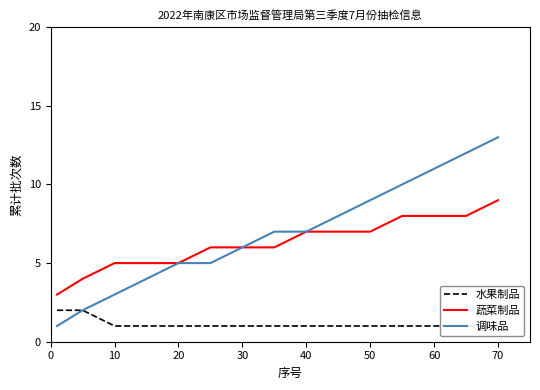

What is the value of the 水果制品 point at the 4th from the left?

1